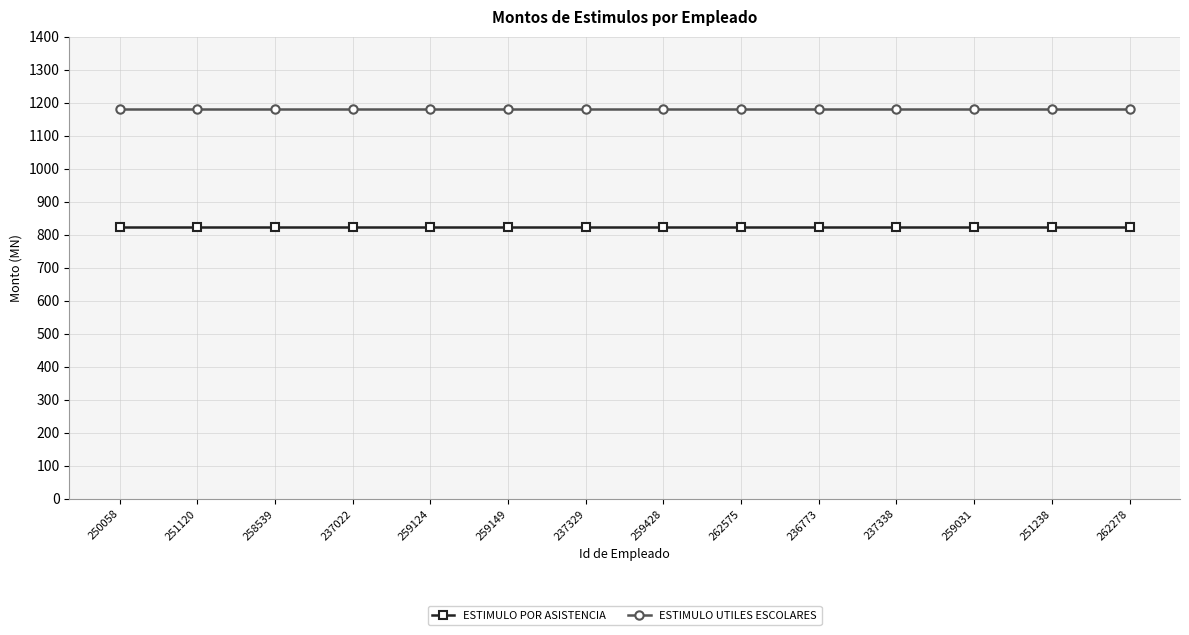

What is the sum of all ESTIMULO UTILES ESCOLARES values?

16520